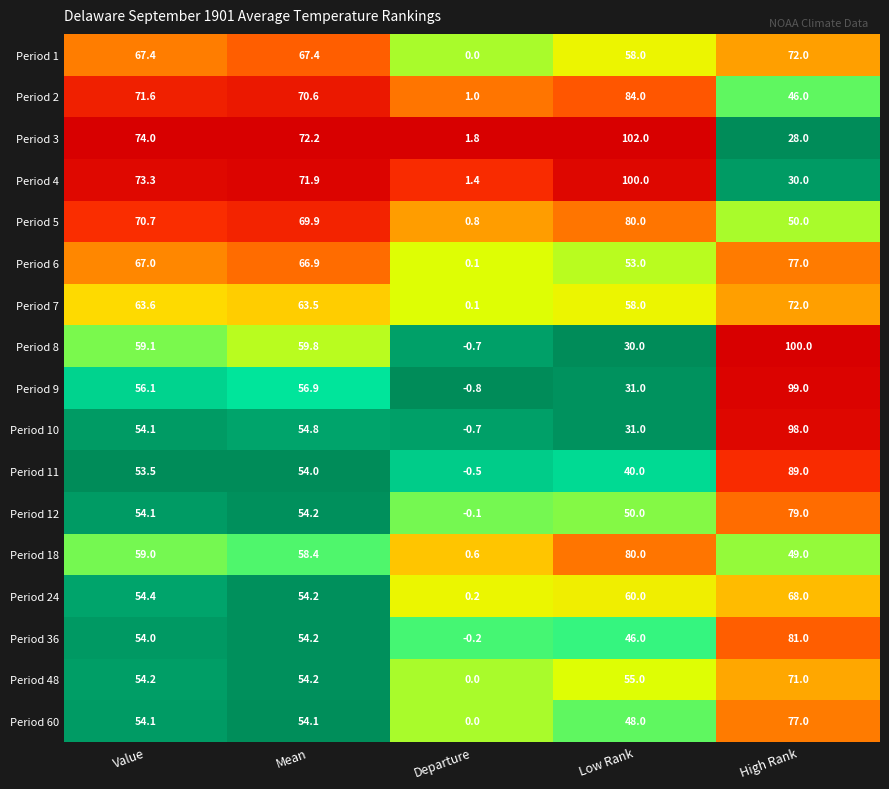

Which series has the widest spread of values?

Period 8